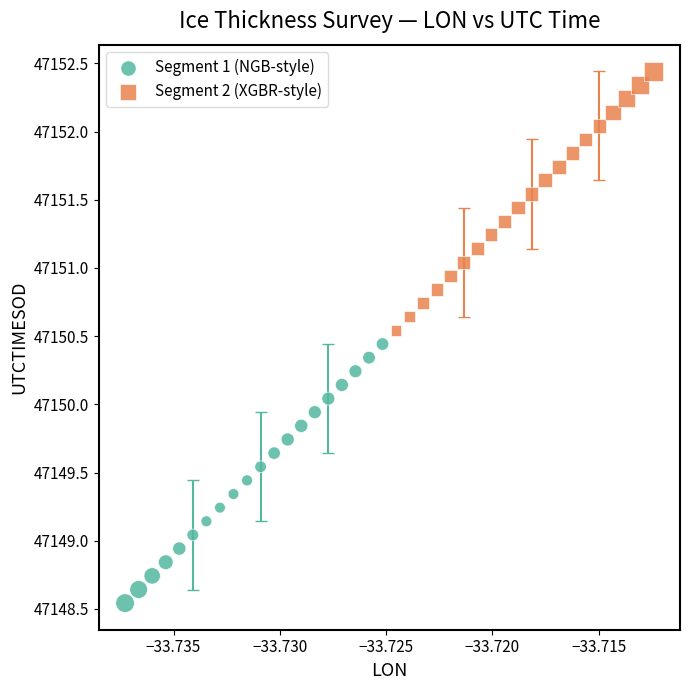

Which series has the widest spread of Y values?

Segment 2 (XGBR-style)